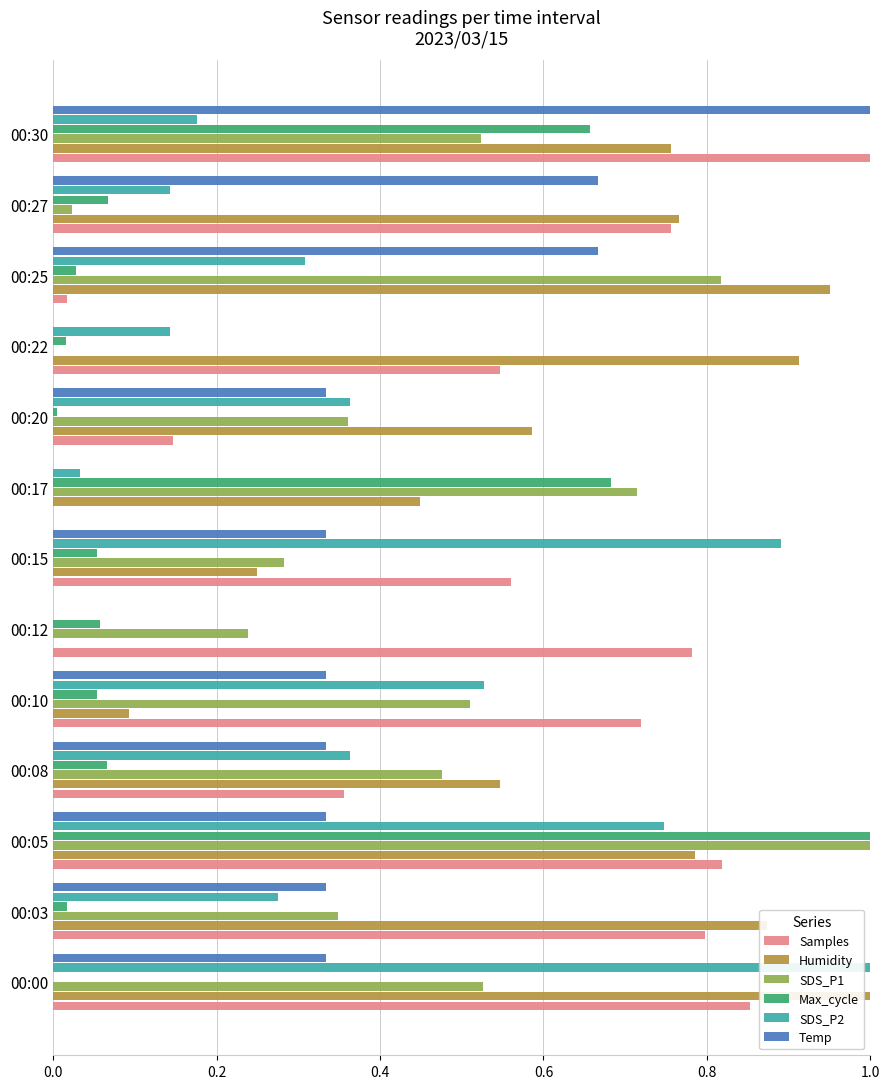

Which series changed the most between 00:00 and 00:08?

SDS_P2